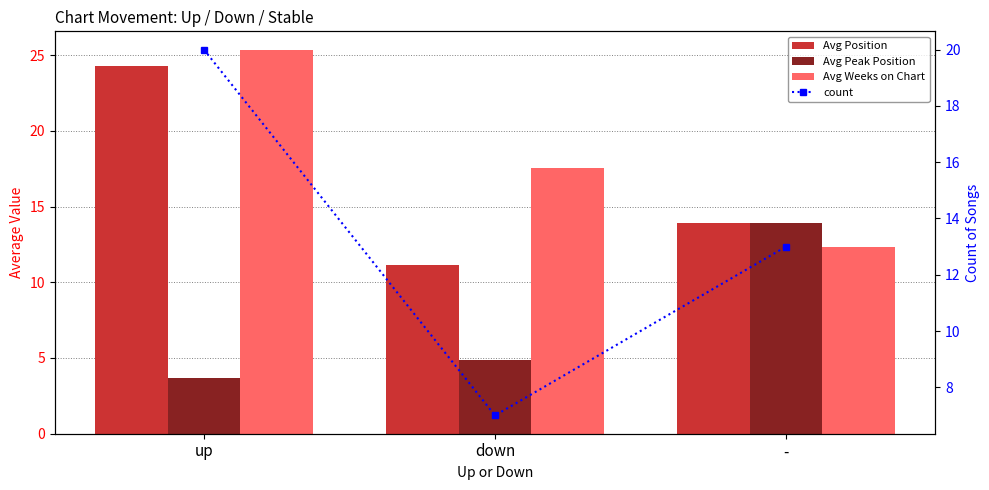

Reading left to right, what are all the values shown in this chart?

Avg Position: up=24.3	down=11.1	-=13.9
Avg Peak Position: up=3.7	down=4.9	-=13.9
Avg Weeks on Chart: up=25.3	down=17.6	-=12.3
count: up=20.0	down=7.0	-=13.0